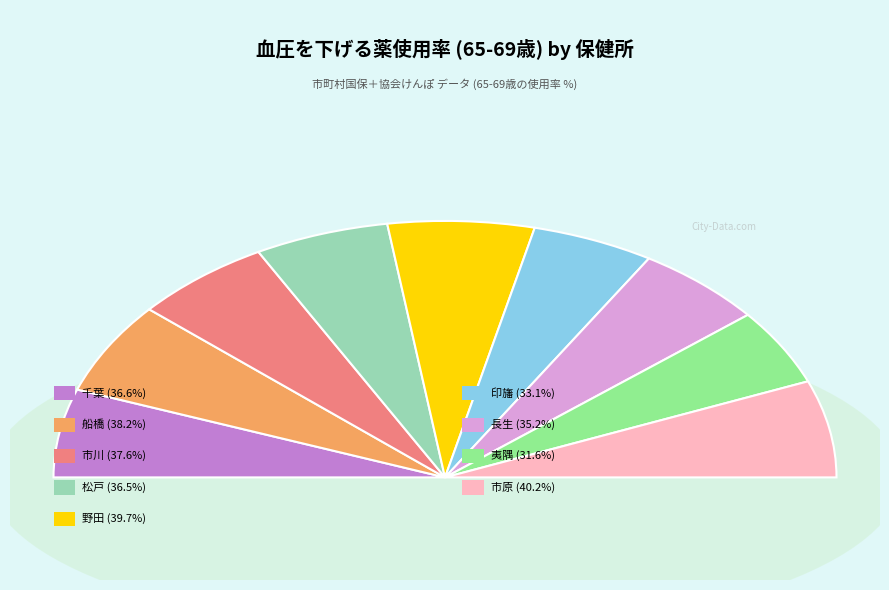

To the nearest percent, what percentage of the pie is 市川?

11%